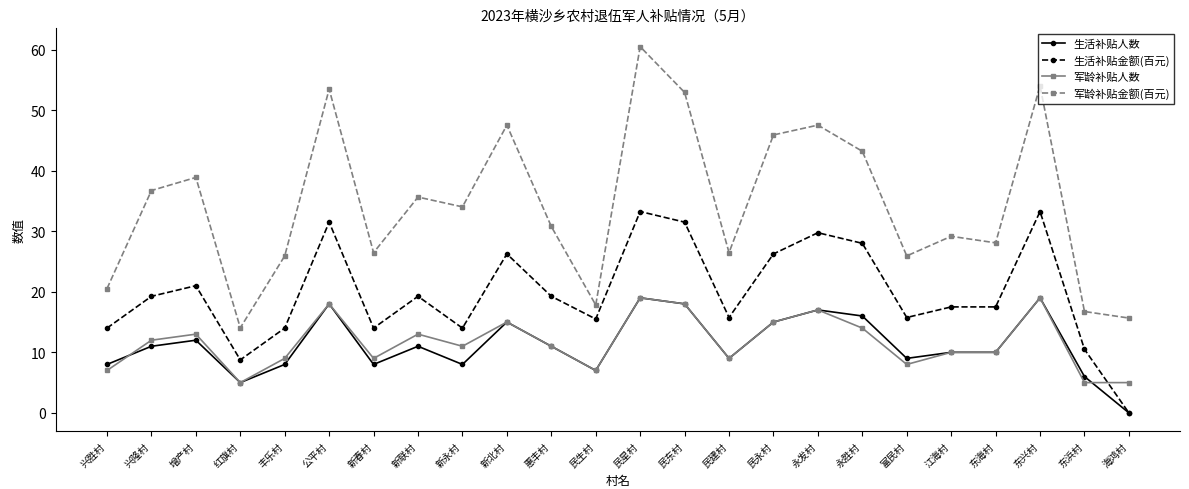

True or false: 生活补贴金额(百元) and 军龄补贴人数 intersect in this chart.

True